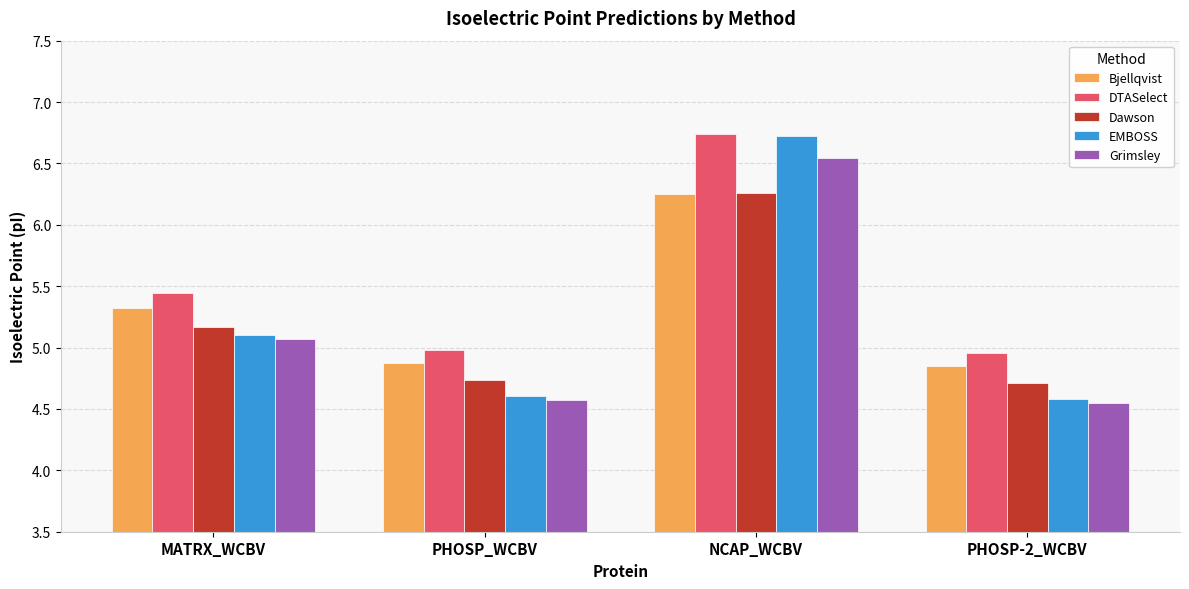

Which series has the largest total across all categories?

DTASelect